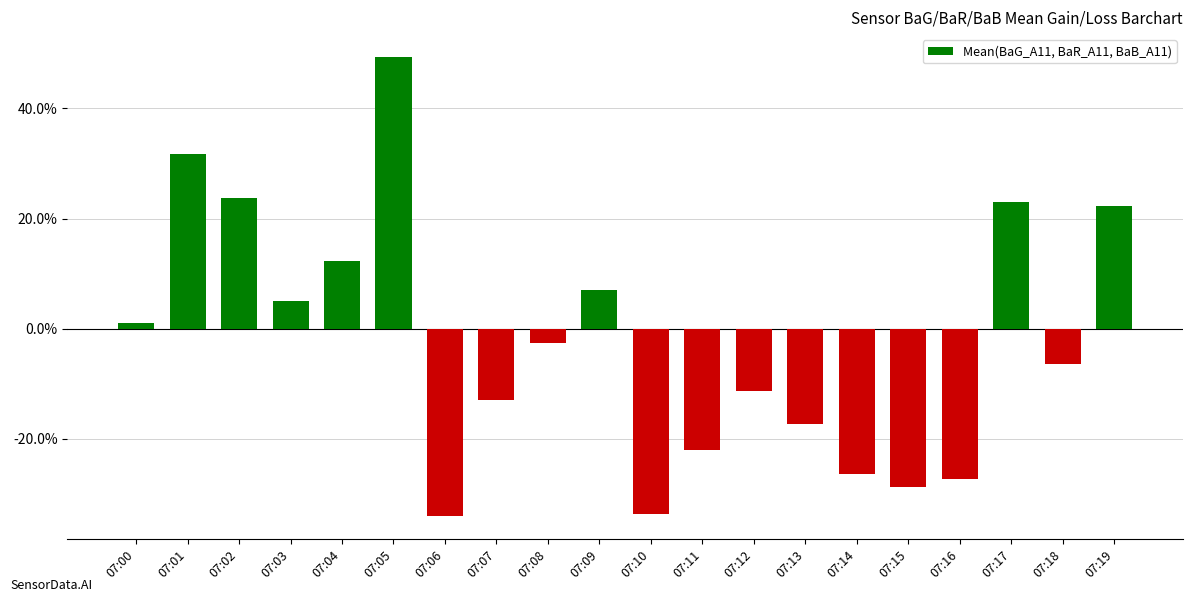

List the labels in order of value, largest first.

07:05, 07:01, 07:02, 07:17, 07:19, 07:04, 07:09, 07:03, 07:00, 07:08, 07:18, 07:12, 07:07, 07:13, 07:11, 07:14, 07:16, 07:15, 07:10, 07:06